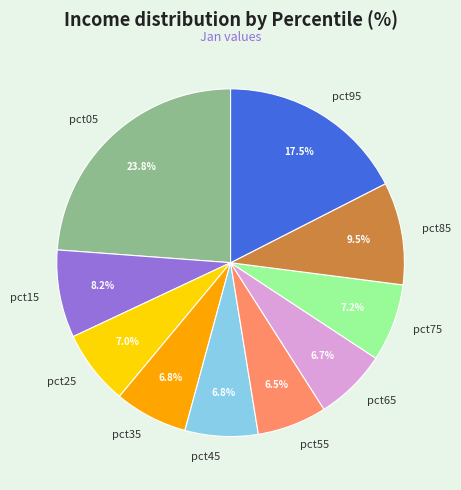

Between pct75 and pct15, which is larger?

pct15